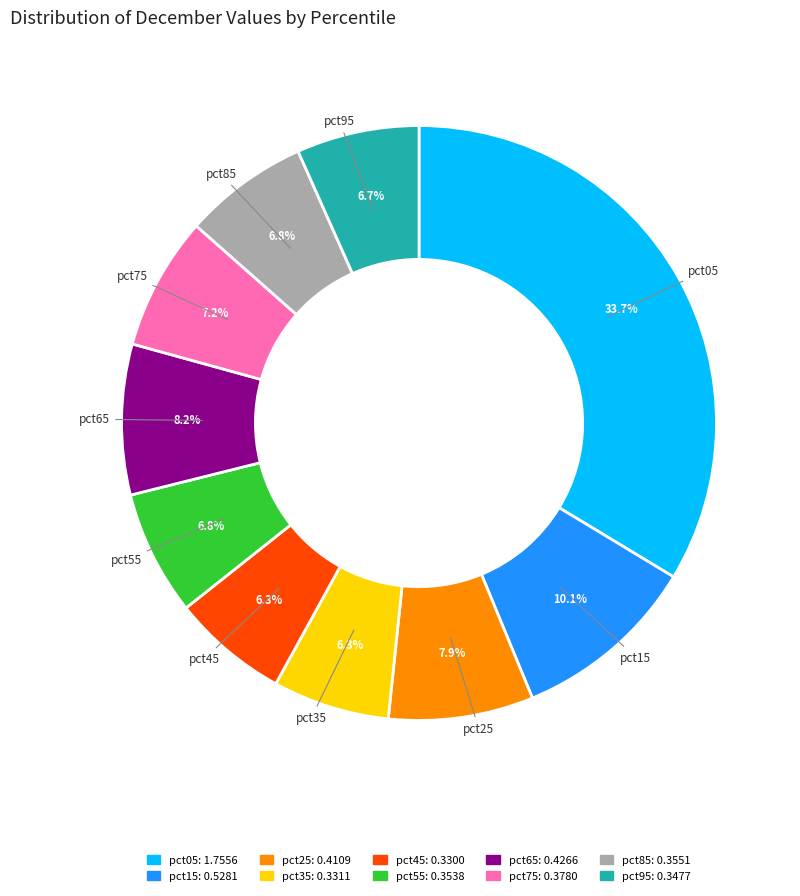

What is the largest slice in the pie chart?

pct05